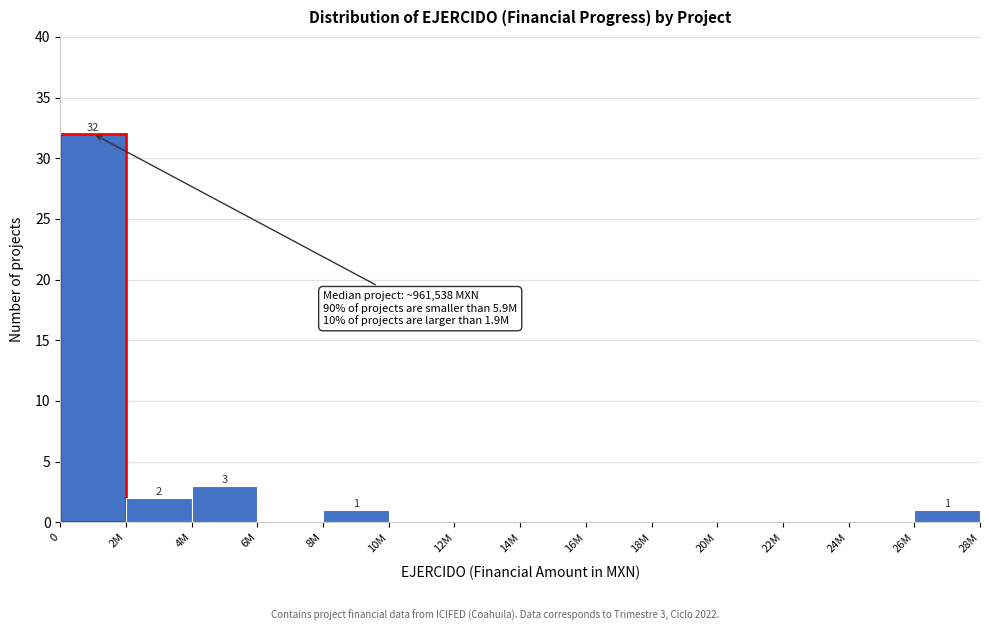

Reading left to right, extract all data points from this chart.

0=32	2M=2	4M=3	6M=0	8M=1	10M=0	12M=0	14M=0	16M=0	18M=0	20M=0	22M=0	24M=0	26M=1